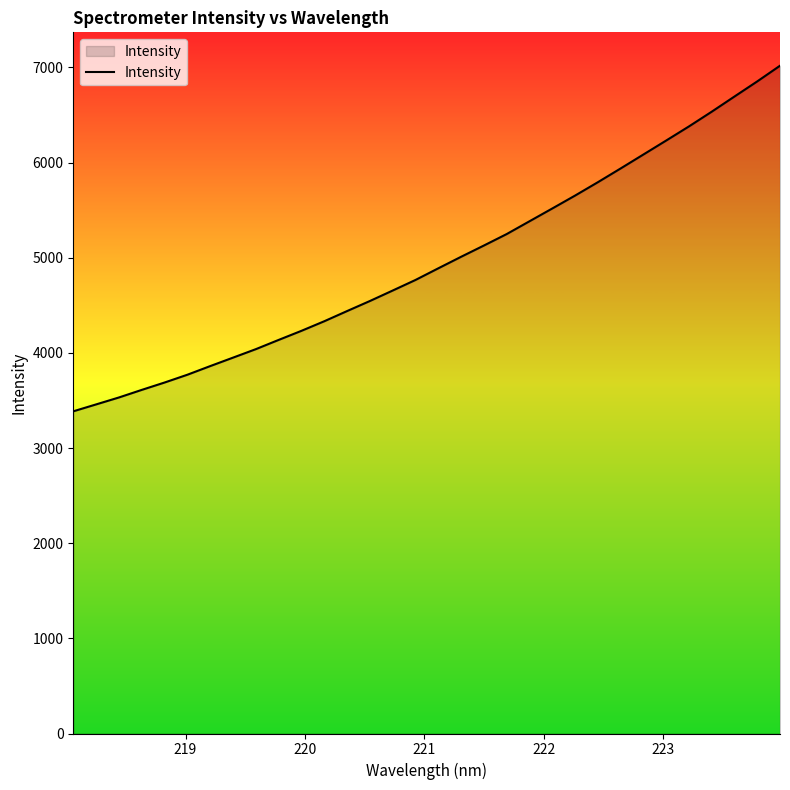

What is the greatest value displayed?

7018.3